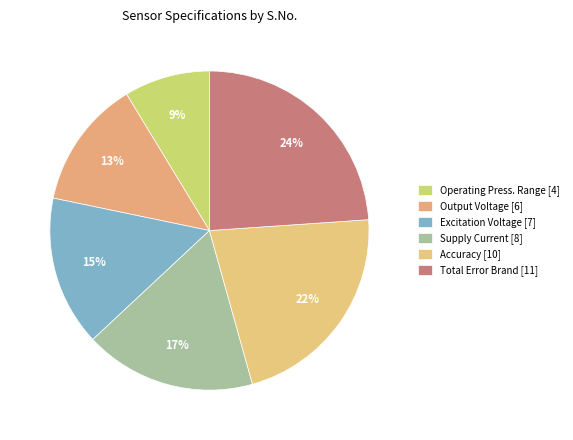

Rank the categories by value from lowest to highest.

Operating Press. Range, Output Voltage, Excitation Voltage, Supply Current, Accuracy, Total Error Brand